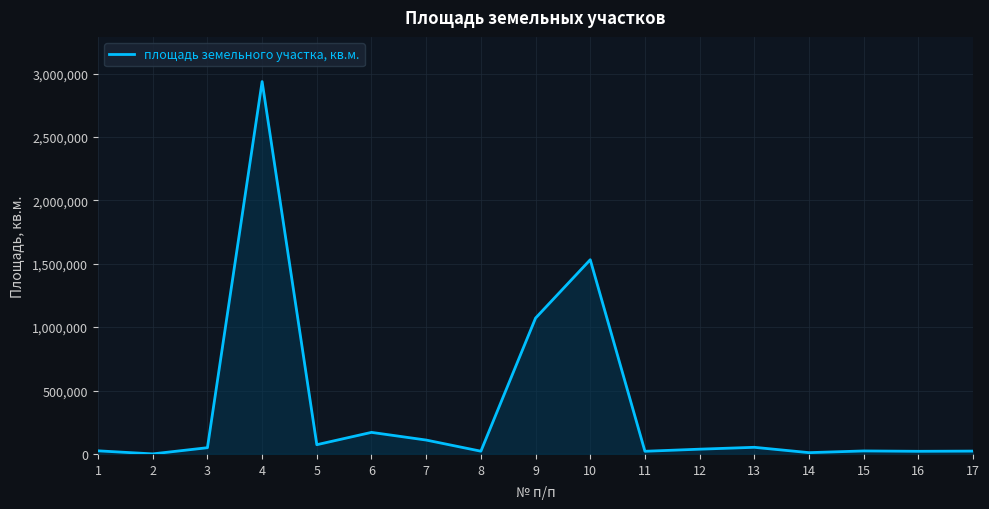

What is the change in value from 8 to 14?

-11415